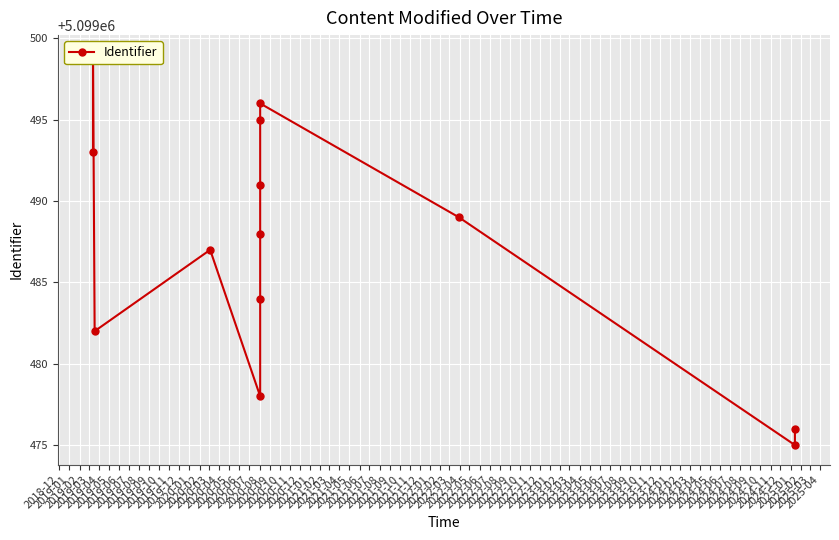

How many points are lower than both their immediate neighbors (excluding endpoints)?

3